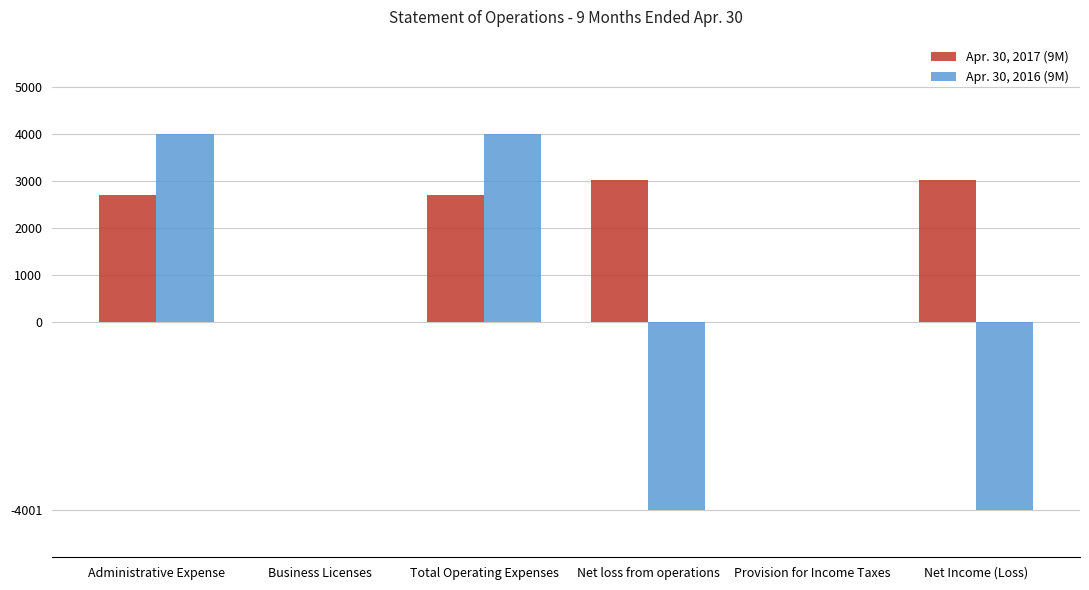

True or false: Apr. 30, 2017 (9M) has a value of -1441 at Provision for Income Taxes.

False